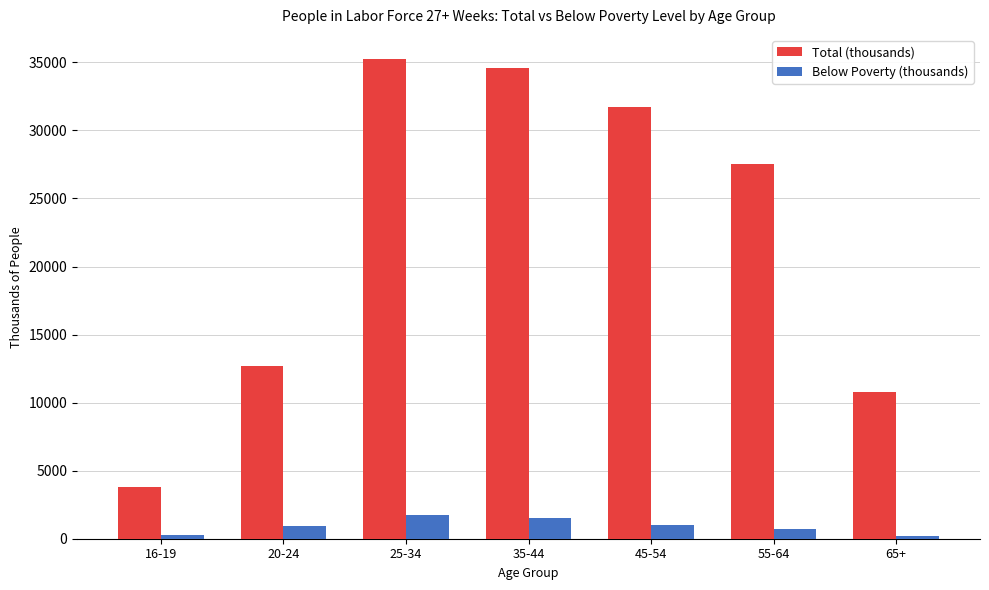

Where is Total (thousands) nearest to the value 19525?

20-24